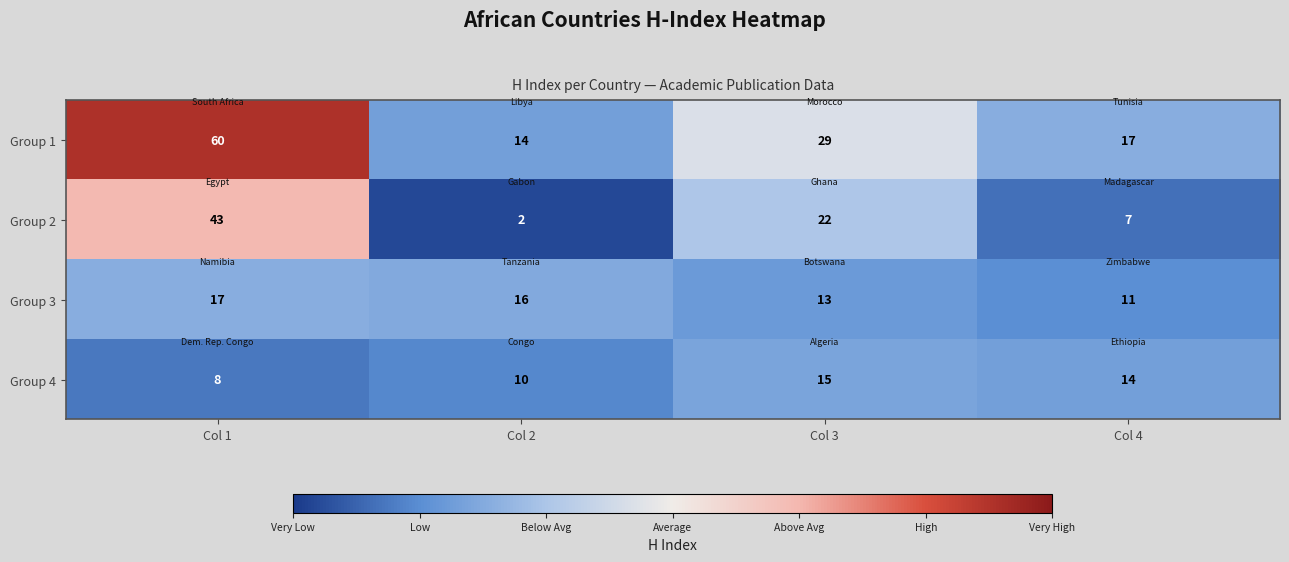

What is the total value across all series at Col 3?

79